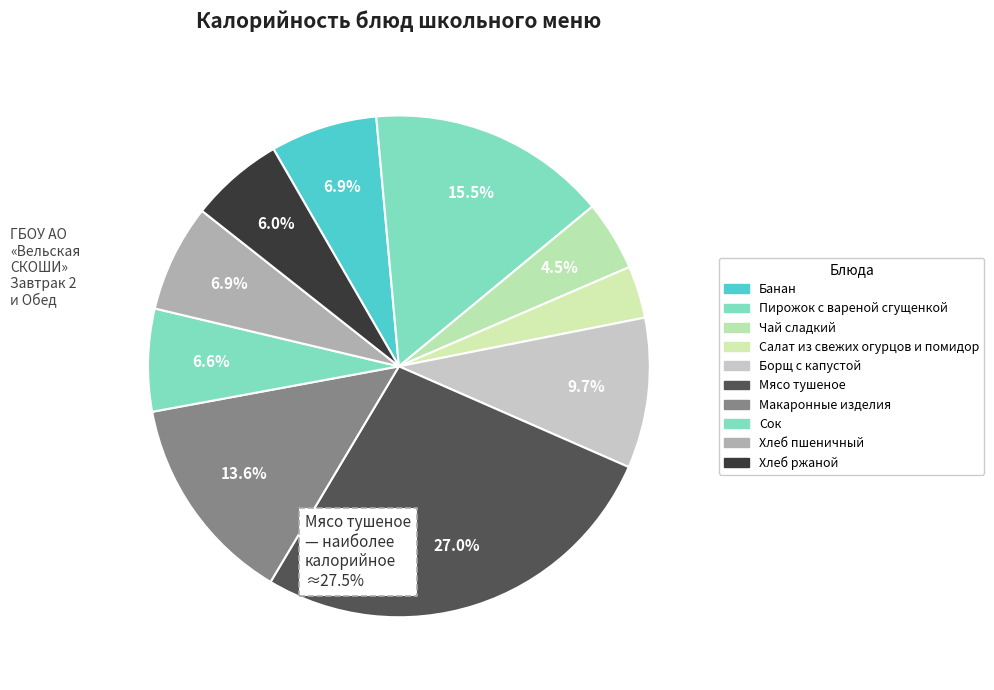

How many slices are in this pie chart?

10